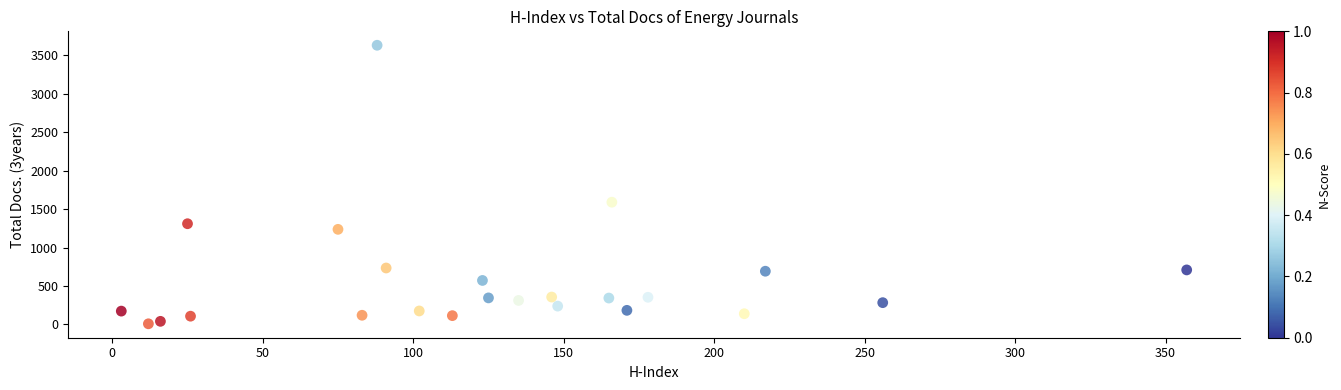

What Y value in the scatter plot is closest to 1821?

1591